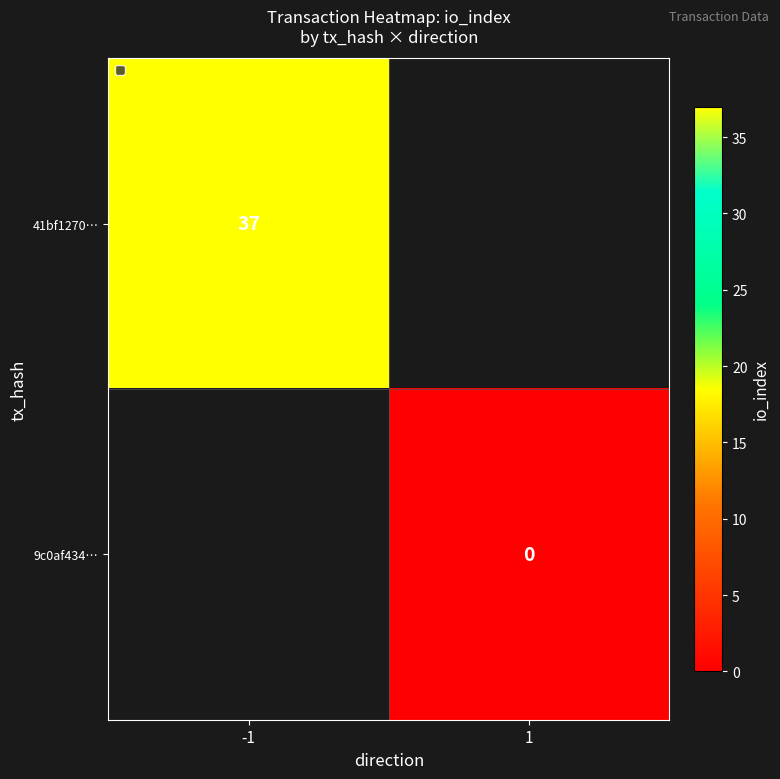

Is it true that 41bf1270… equals 37 at -1?

True